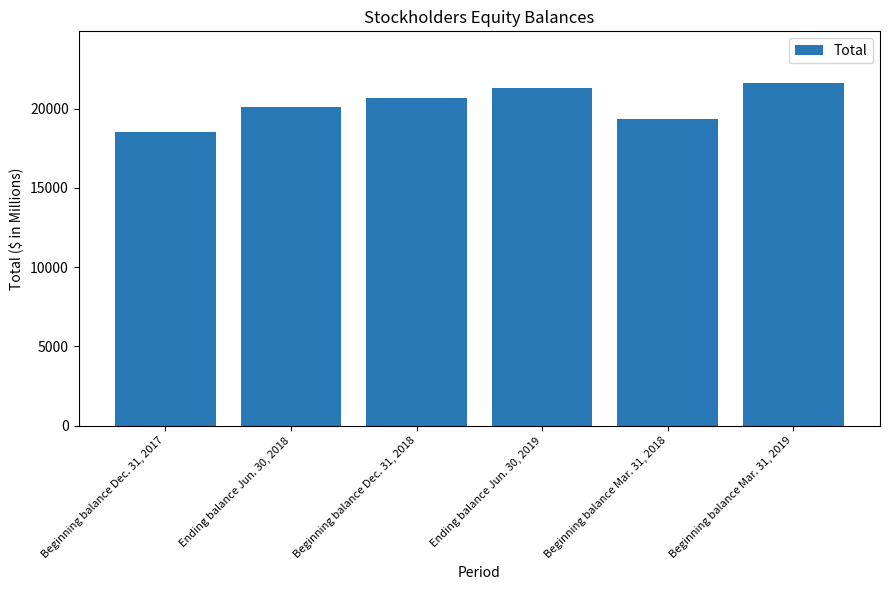

Where is the data nearest to the value 20075?

Ending balance Jun. 30, 2018